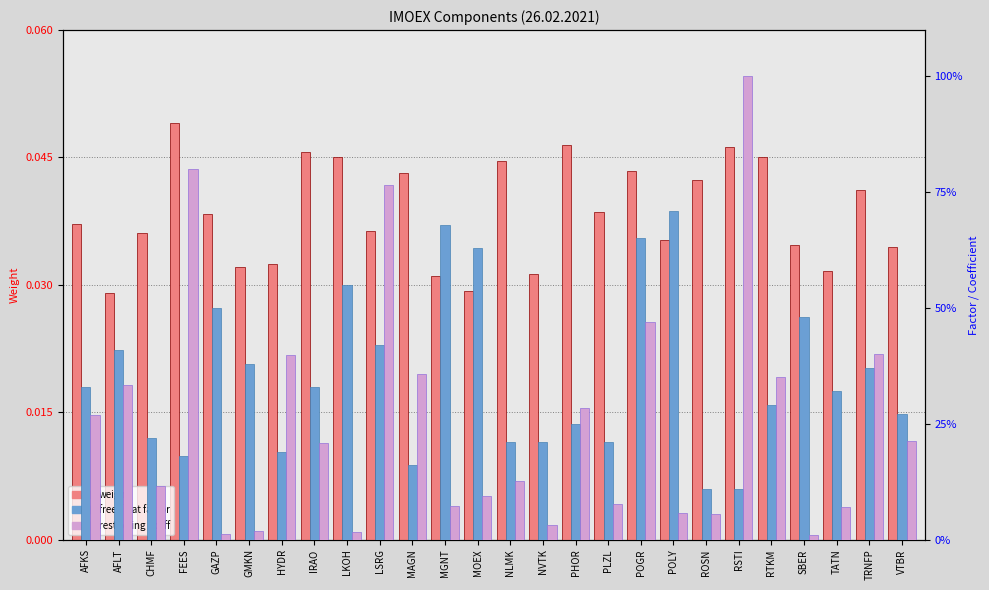

Read the free-float factor value at SBER.

0.5